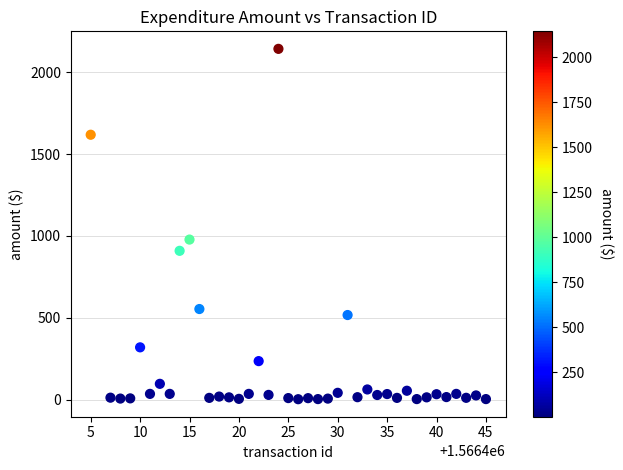

What Y value in the scatter plot is closest to 1072?

977.7